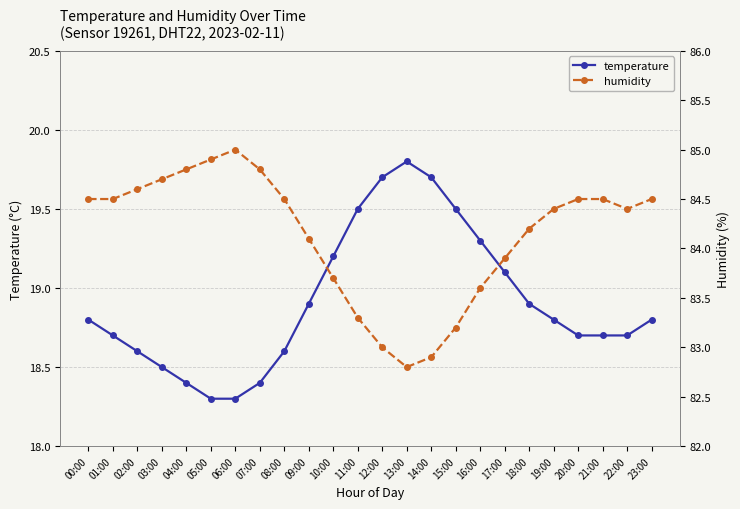

At which label is temperature closest to 19?

09:00